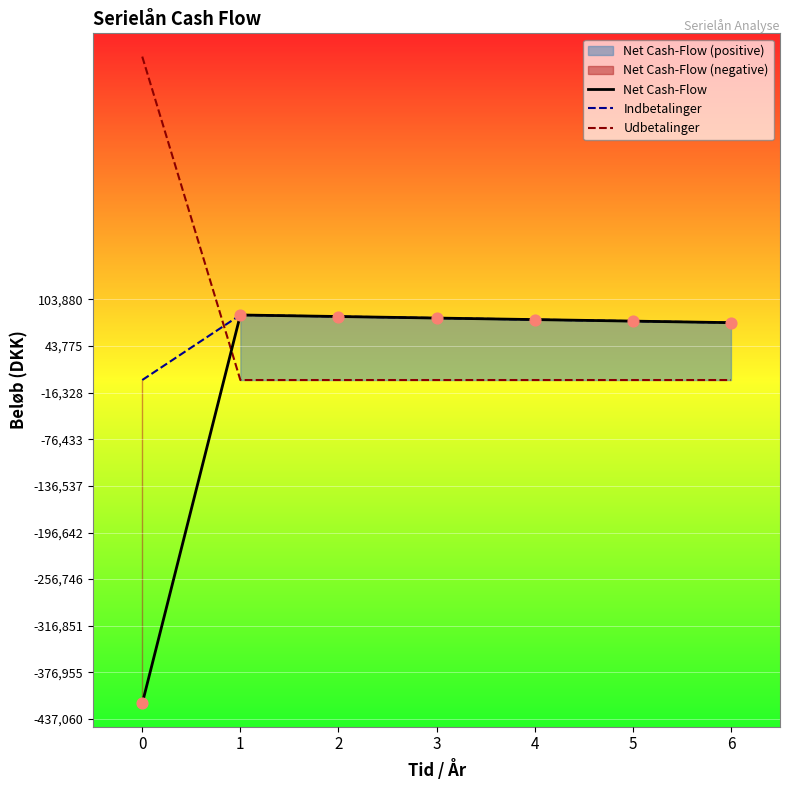

At how many categories does at least one series exceed 302145?

1